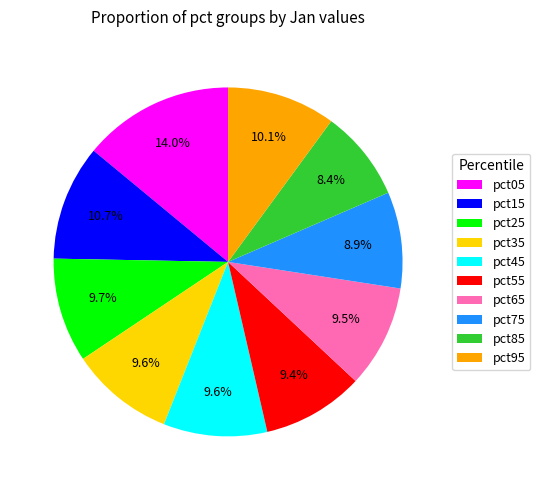

Is the sum of pct15 and pct65 greater than half?

No